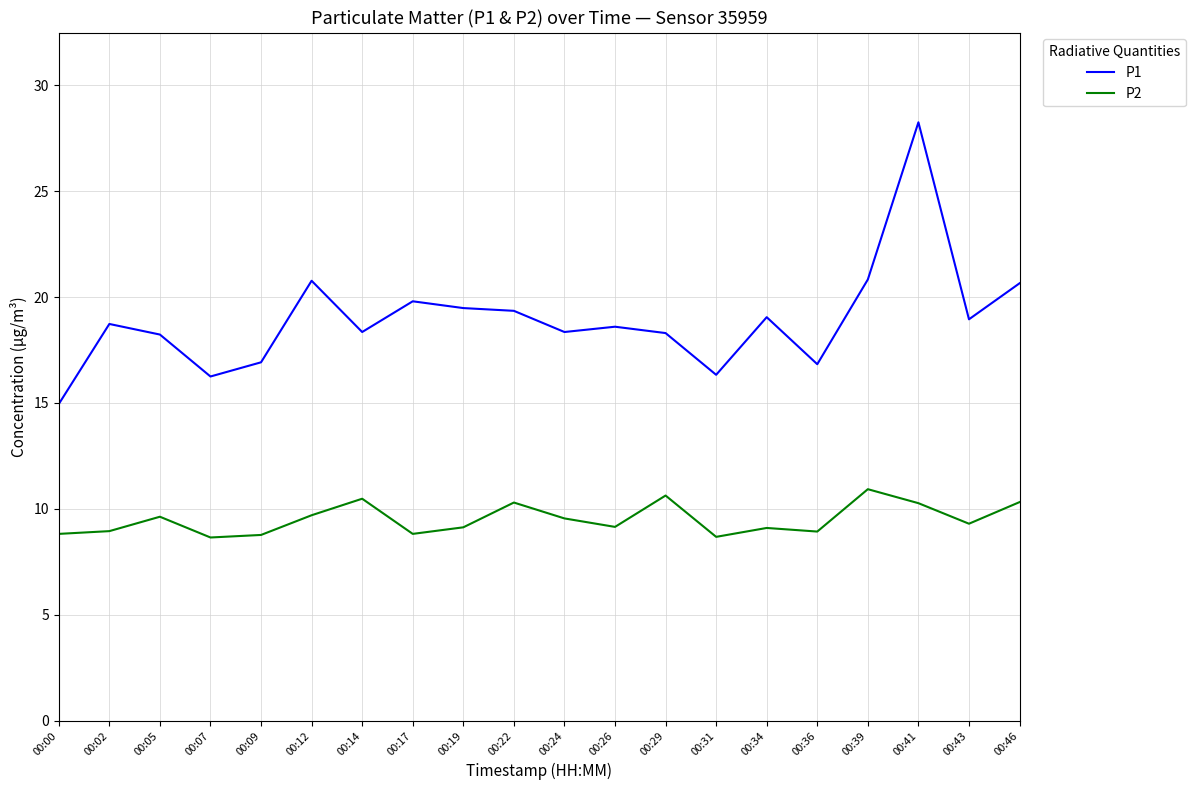

True or false: P1 and P2 intersect in this chart.

False